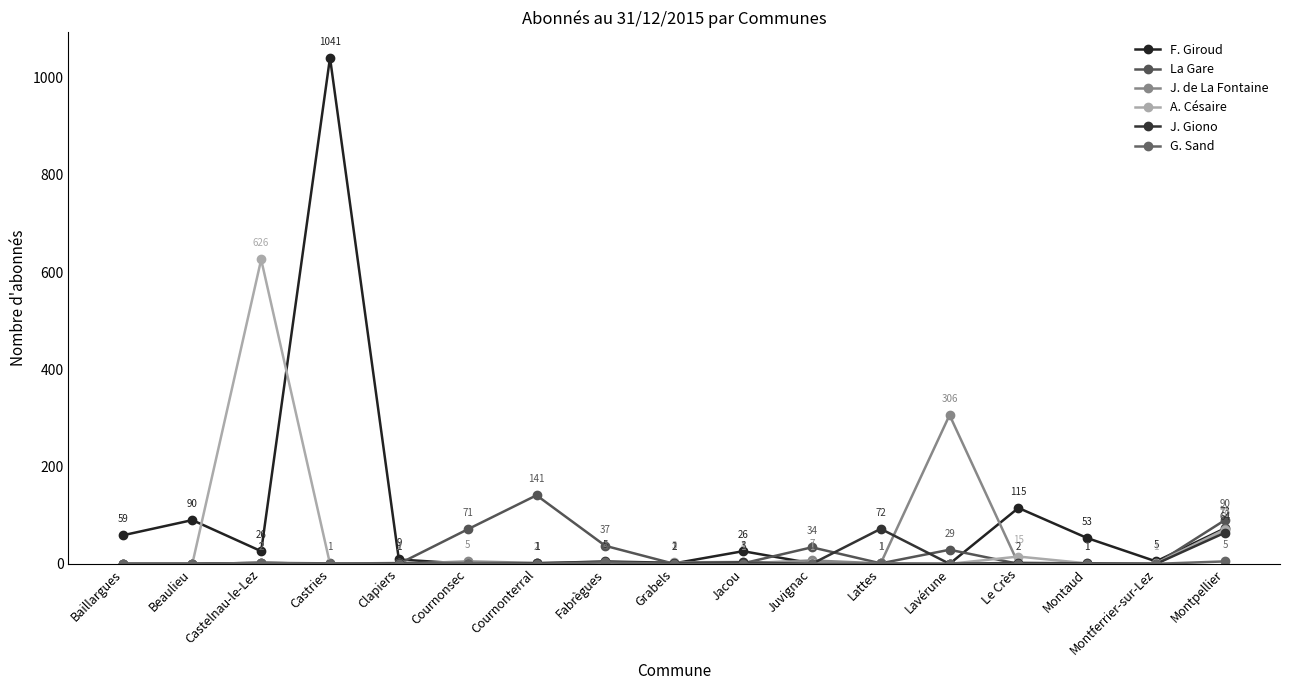

What is the label of the 6th point from the left?

Cournonsec